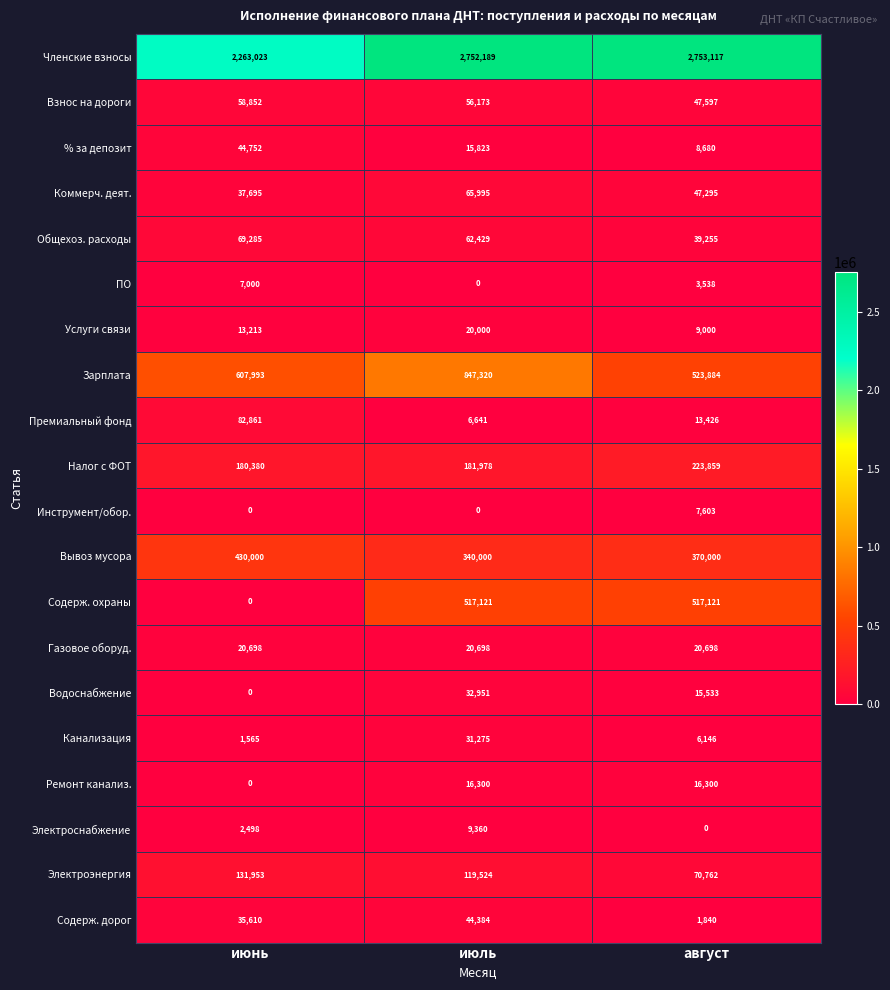

Which series has the widest spread of values?

Содерж. охраны